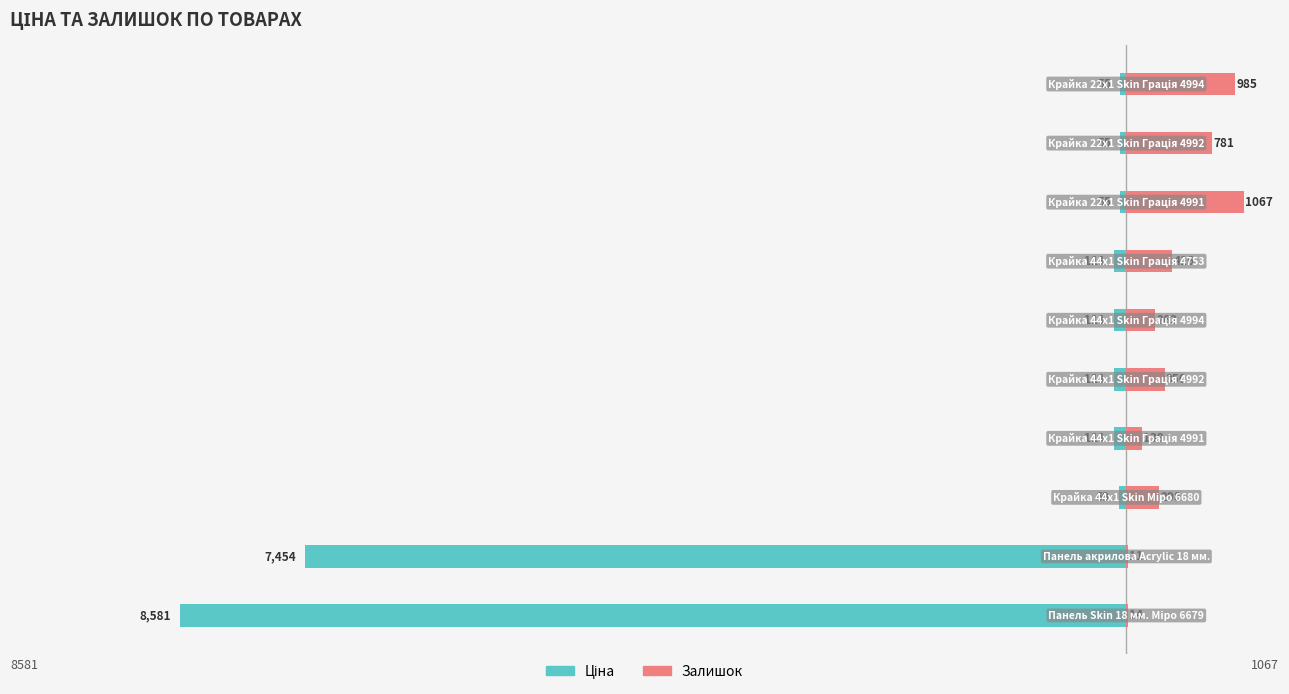

Between 0 and 4, which series saw the biggest shift?

Ціна